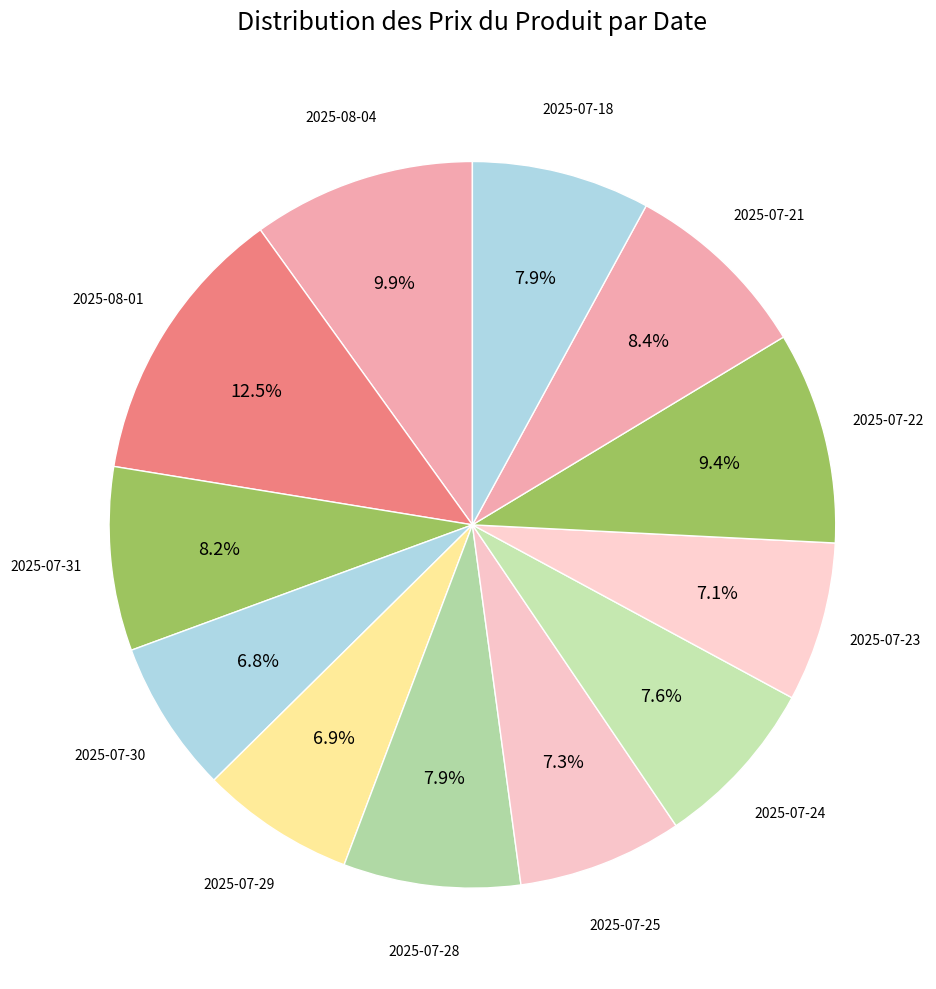

Which slice is the largest?

2025-08-01